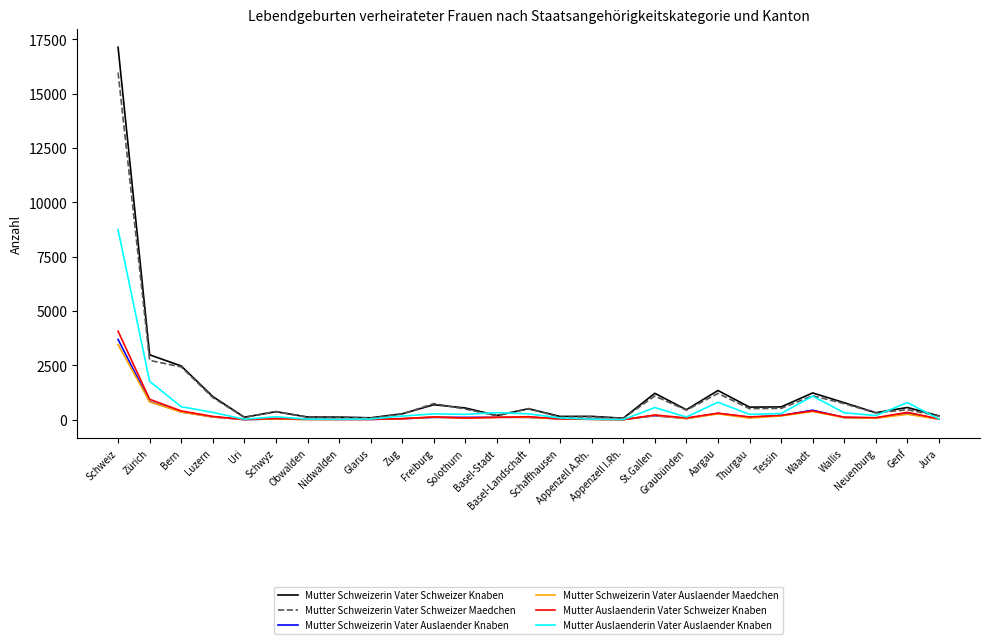

Is this an area chart (filled region under the line)?

No